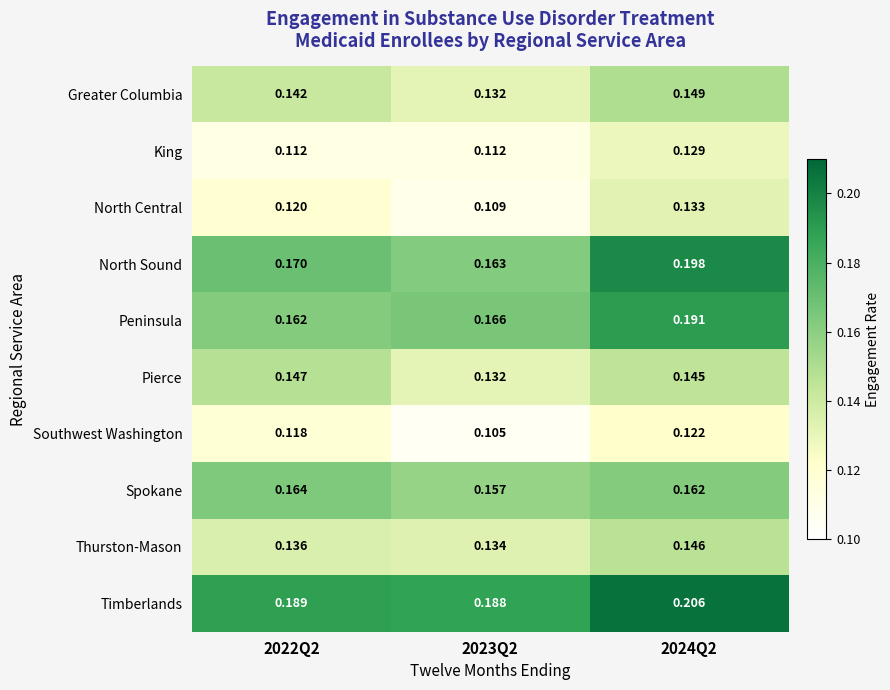

List the series in order of their peak value, lowest first.

Southwest Washington, King, North Central, Thurston-Mason, Pierce, Greater Columbia, Spokane, Peninsula, North Sound, Timberlands